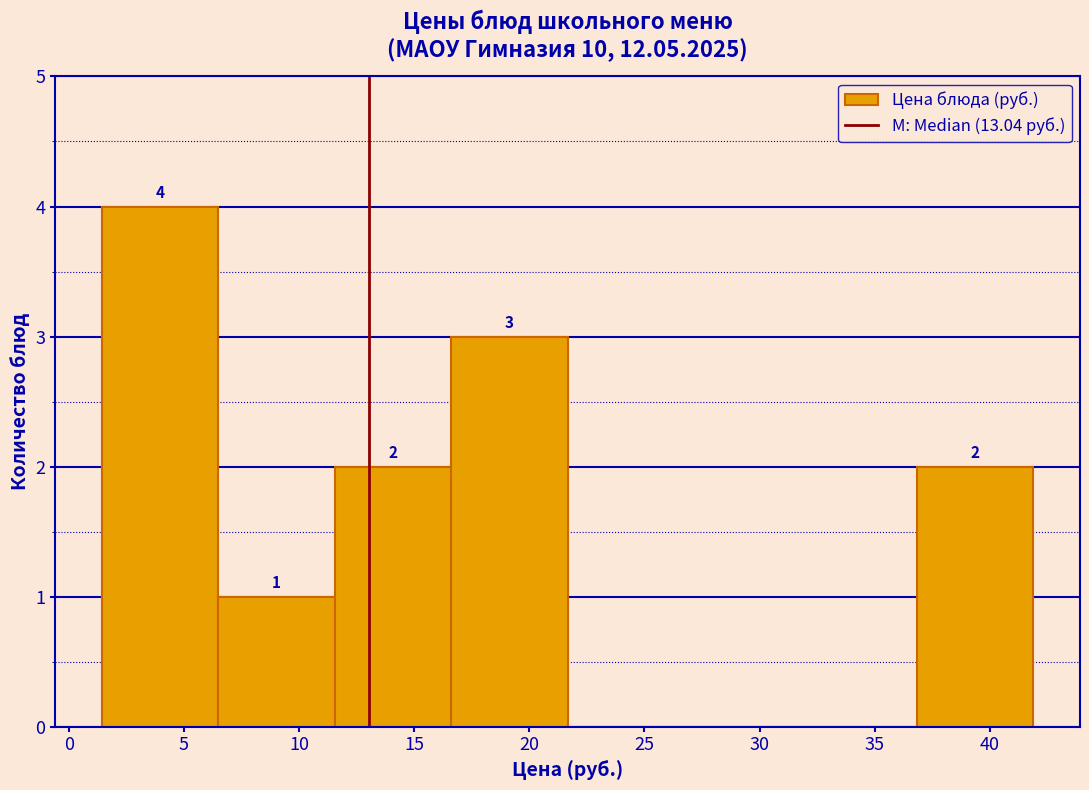

Which range on the x-axis has the tallest bar?

1.5 to 6.5